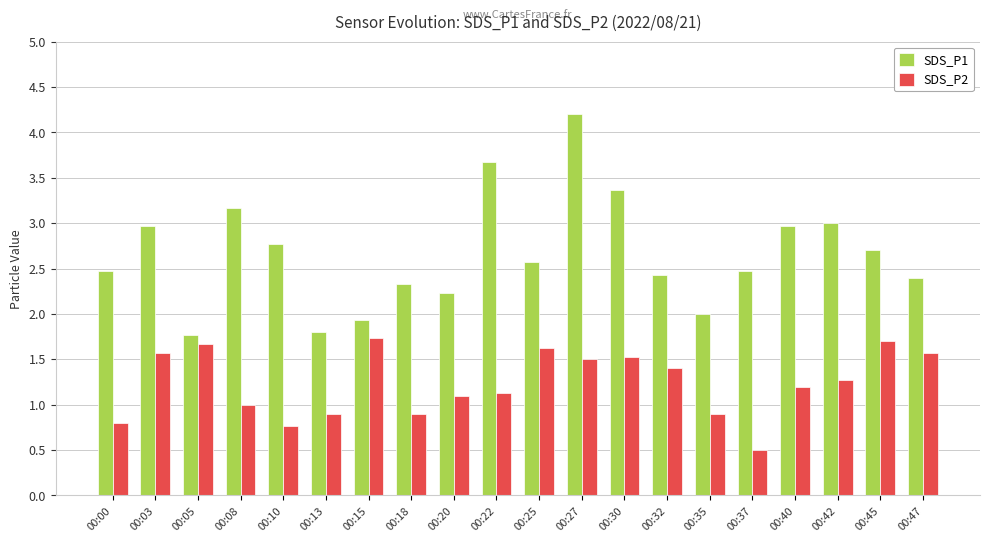

What value does the SDS_P1 series have at 00:42?

3.0